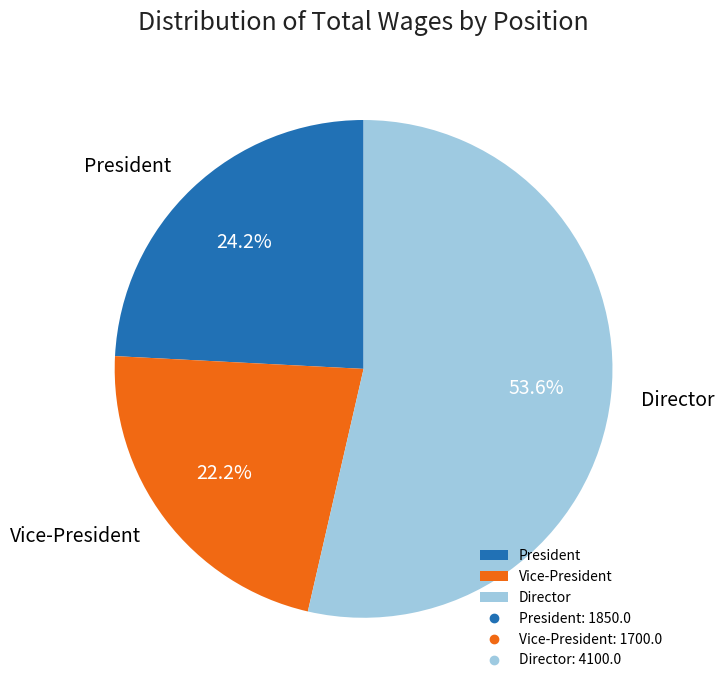

Combined, what portion of the pie is Director and Vice-President?

75.8%